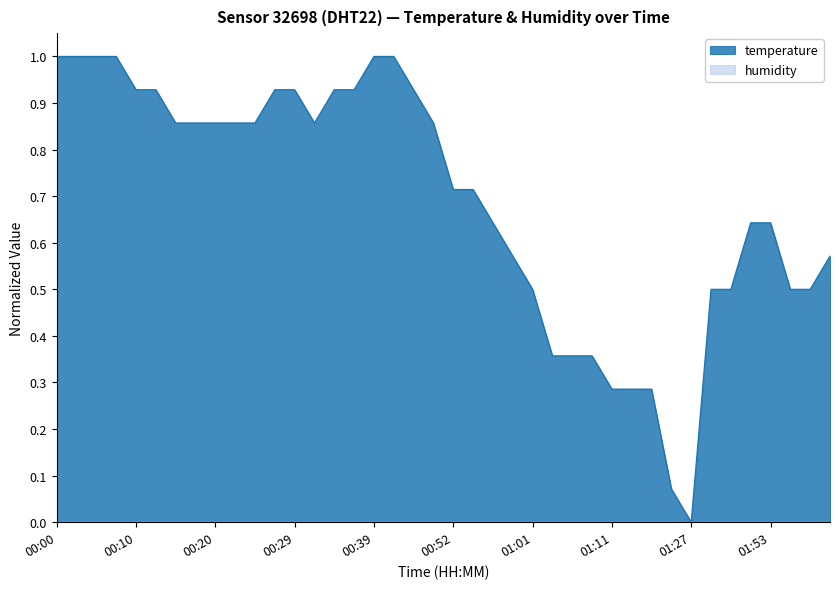

What position from the left is 00:20?

9